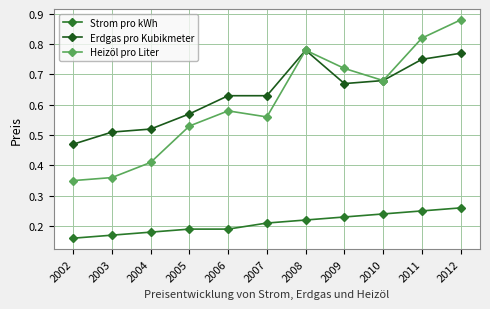

Reading left to right, what are all the values shown in this chart?

Strom pro kWh: 2002=0.2	2003=0.2	2004=0.2	2005=0.2	2006=0.2	2007=0.2	2008=0.2	2009=0.2	2010=0.2	2011=0.2	2012=0.3
Erdgas pro Kubikmeter: 2002=0.5	2003=0.5	2004=0.5	2005=0.6	2006=0.6	2007=0.6	2008=0.8	2009=0.7	2010=0.7	2011=0.8	2012=0.8
Heizöl pro Liter: 2002=0.3	2003=0.4	2004=0.4	2005=0.5	2006=0.6	2007=0.6	2008=0.8	2009=0.7	2010=0.7	2011=0.8	2012=0.9